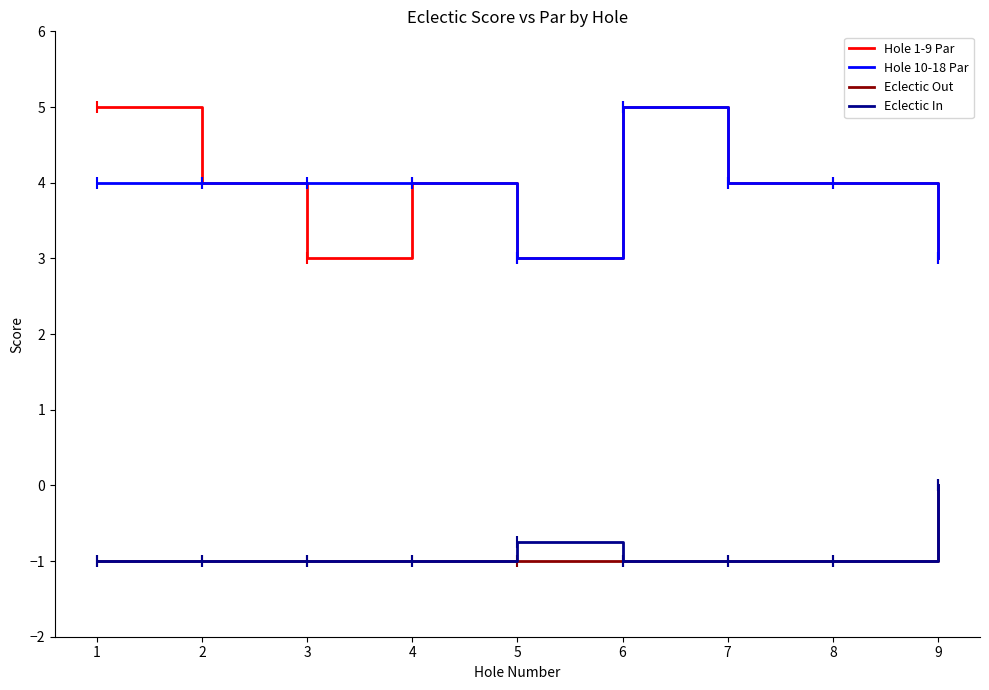

At which category is the sum across all series the highest?

6